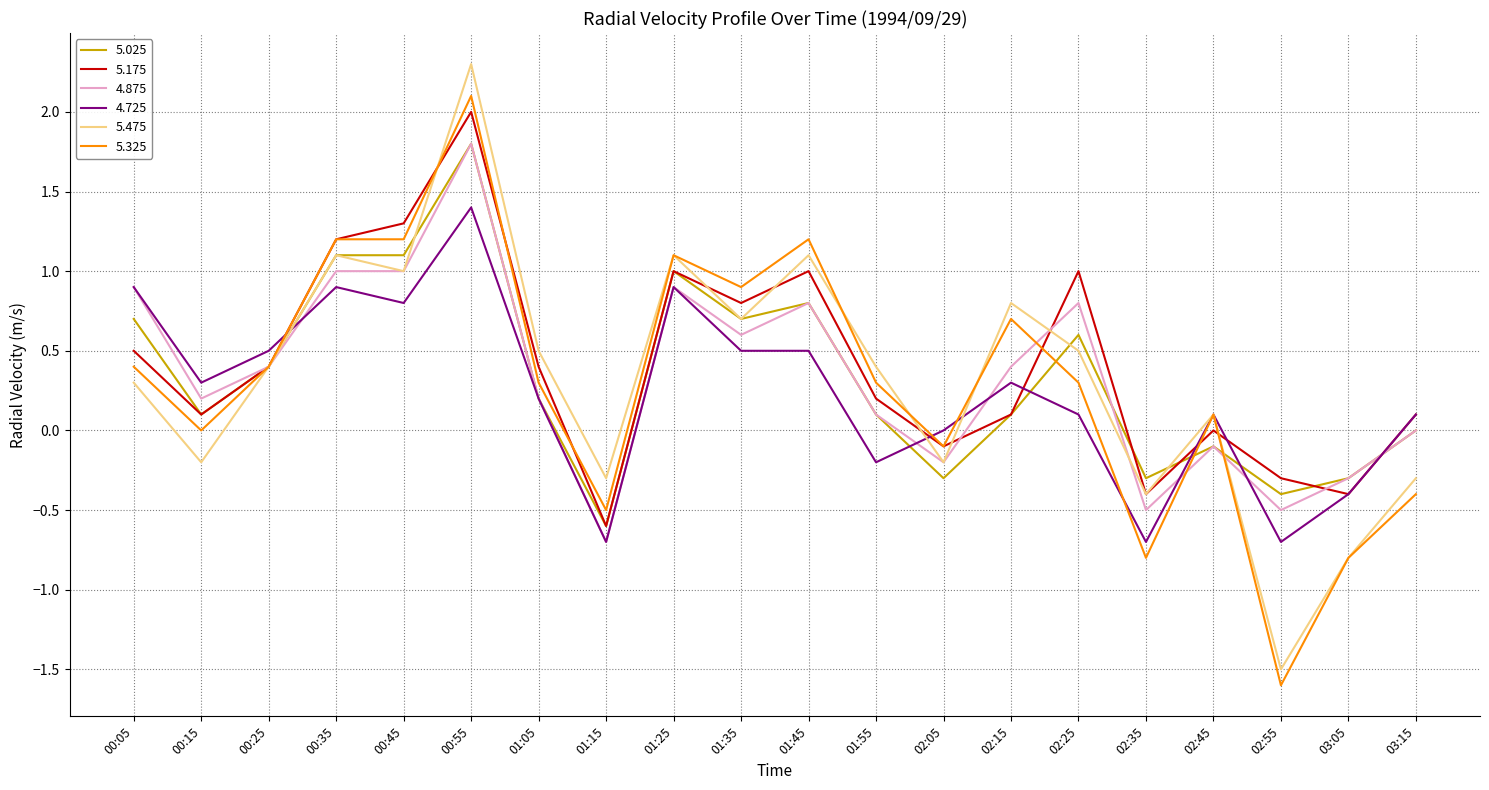

Which series has the largest range (max minus min)?

5.475